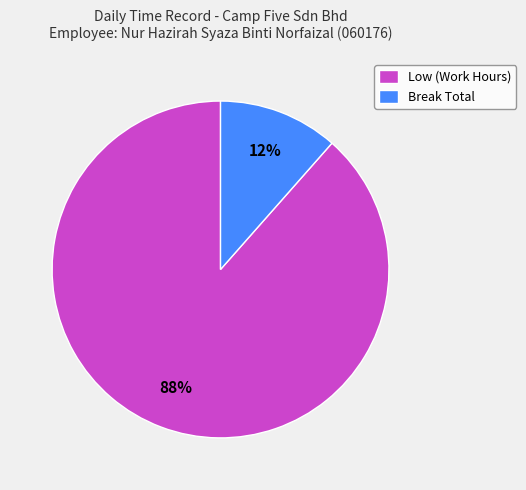

How many slices are in this pie chart?

2